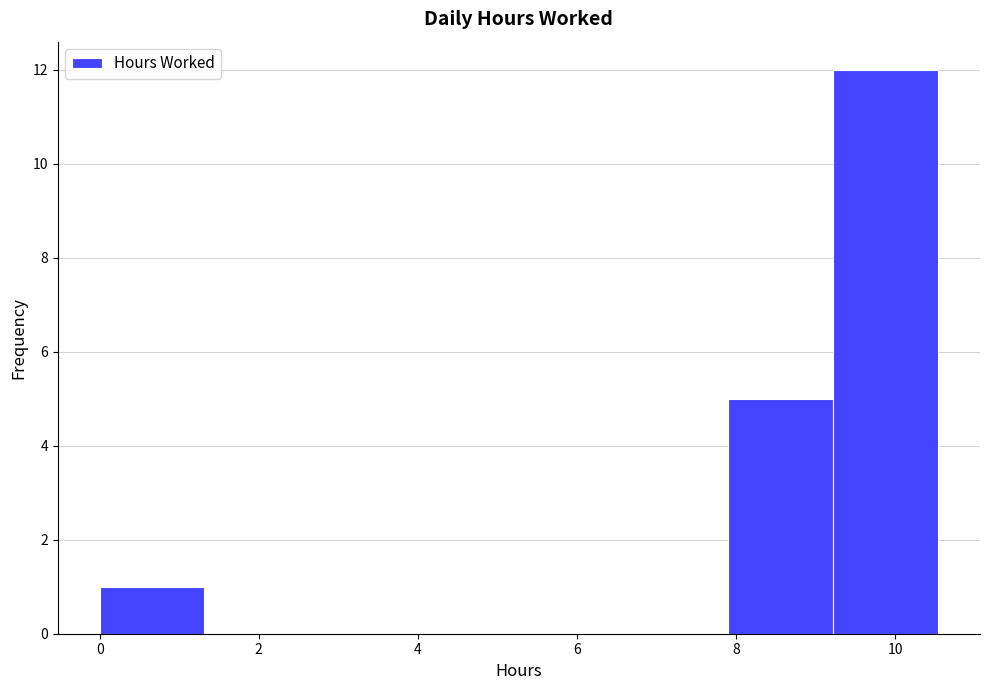

How tall is the bar that spans 9.2 to 10.6 on the x-axis? Neither the bar edges nor the heights are printed on the chart, so give them approximately, as read against the axes.

12